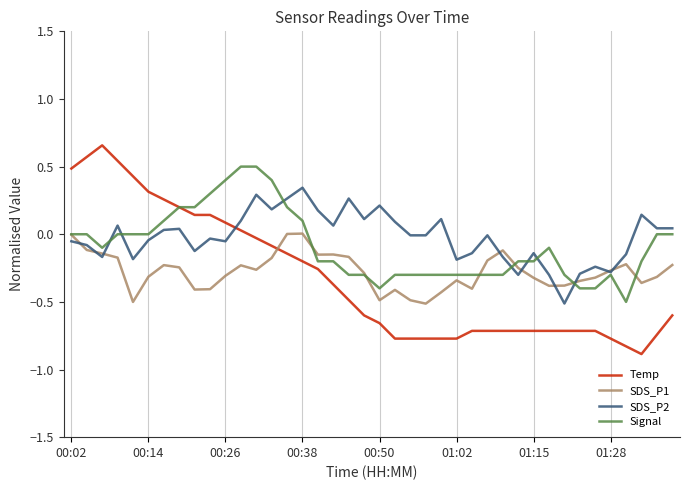

Which series ends up on top after the final intersection of SDS_P1 and Temp?

SDS_P1